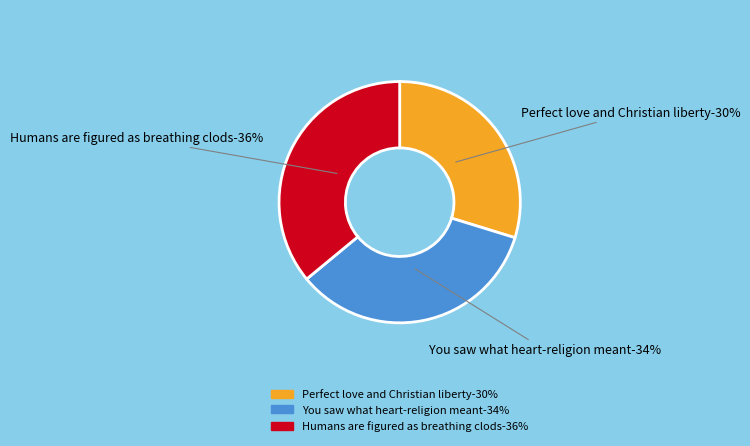

To the nearest percent, what percentage of the pie is You saw what heart-religion meant?

34%